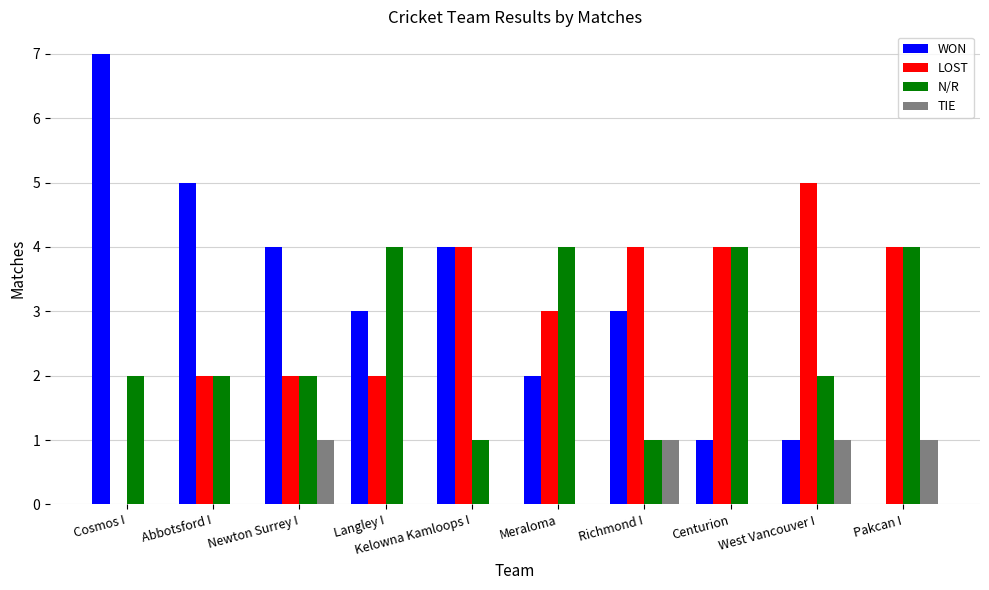

What are all the series names shown in the legend?

WON, LOST, N/R, TIE